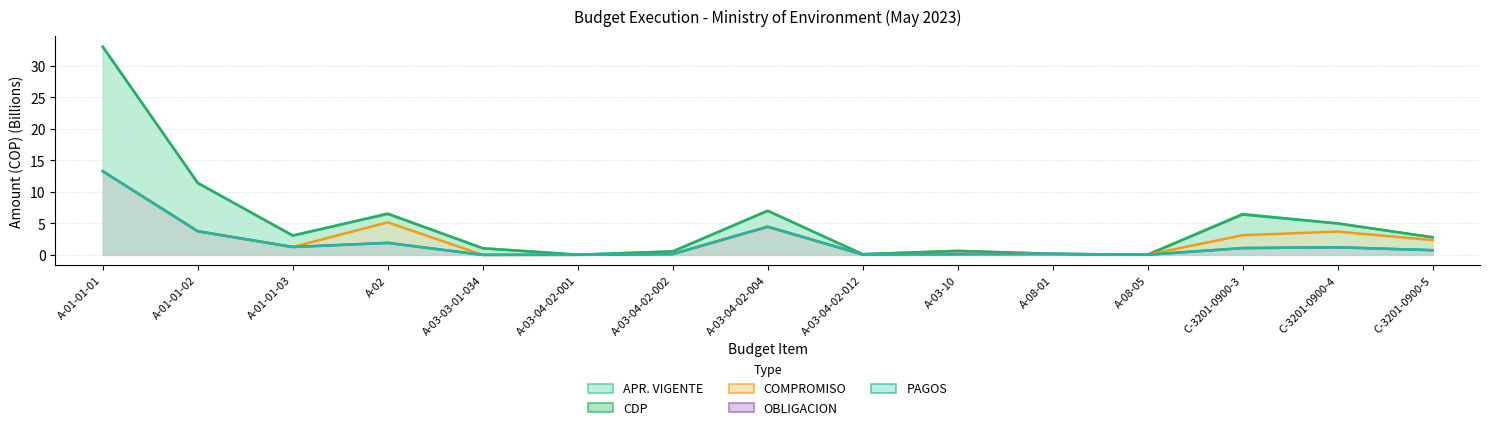

At which label does APR. VIGENTE reach its minimum?

A-03-04-02-001